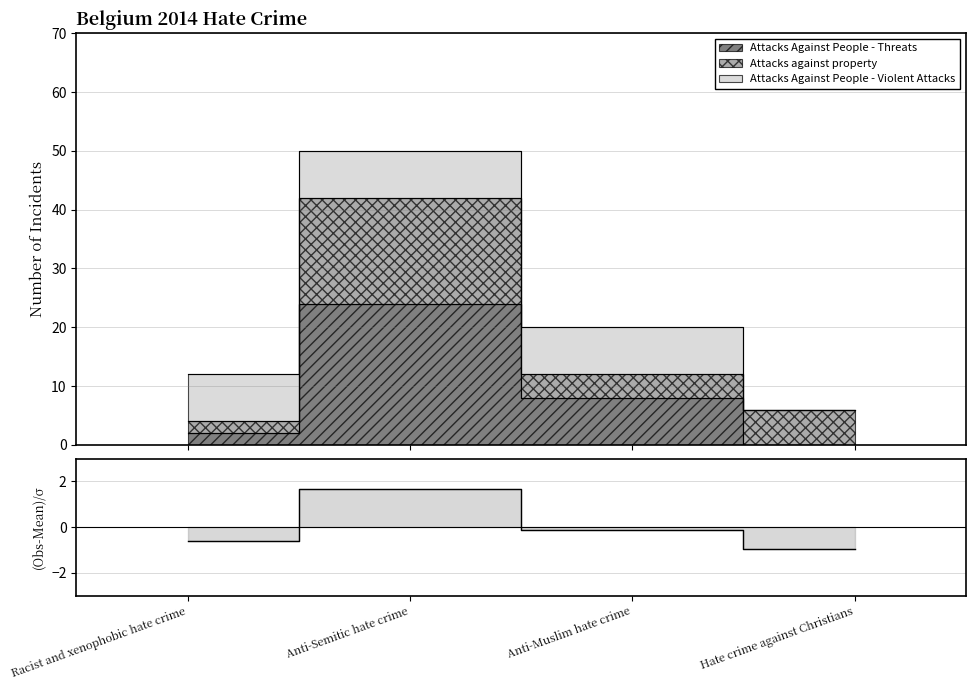

What is the smallest value displayed?

-0.9